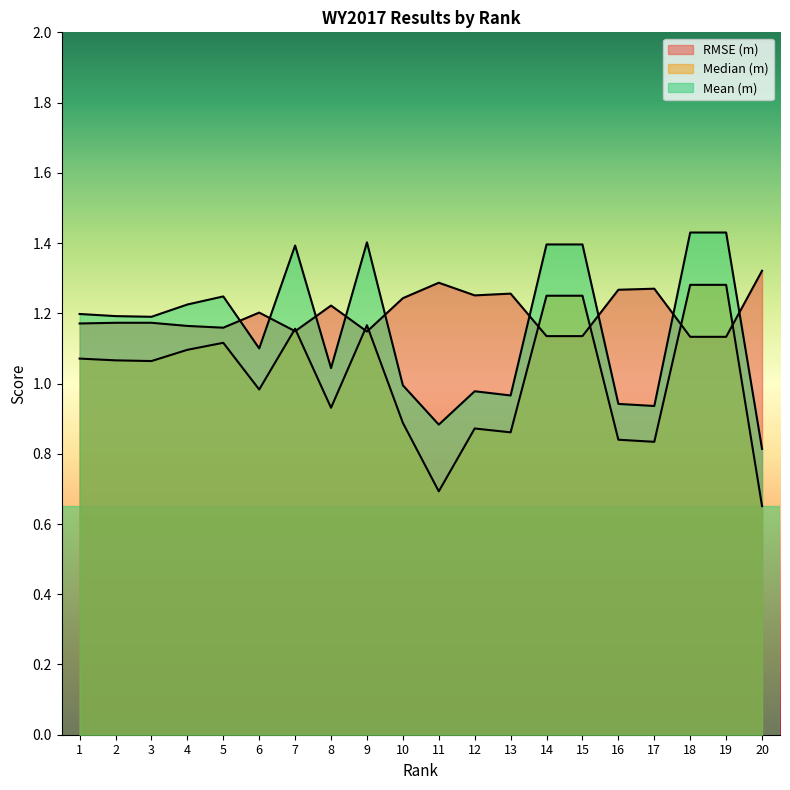

What is the average value of the Median (m) series?

1.0